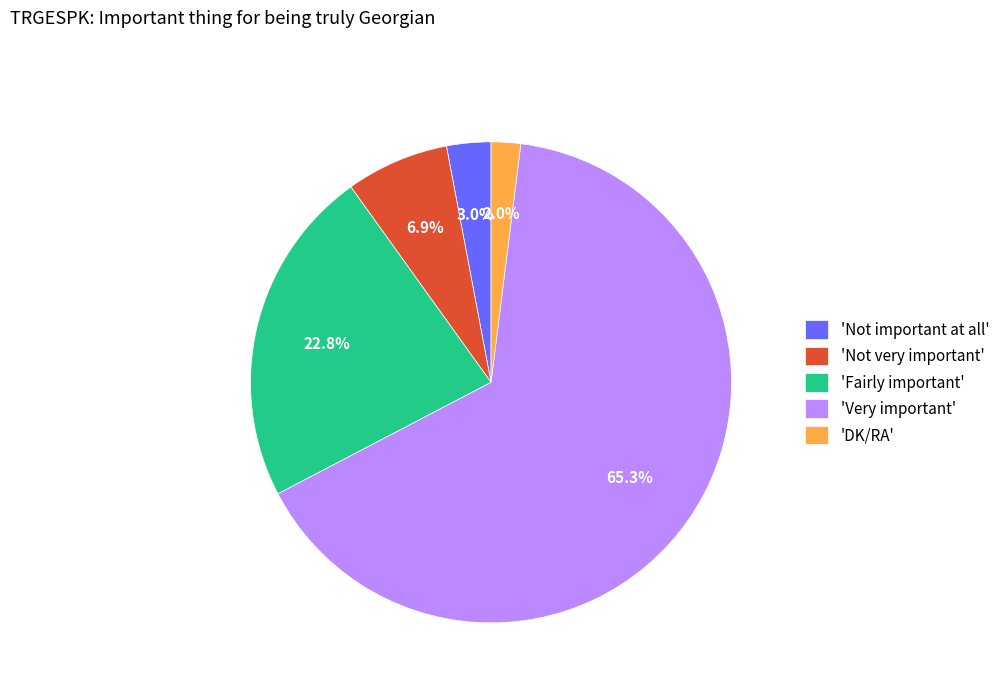

How much of the chart is everything except 'Fairly important'?

77.2%